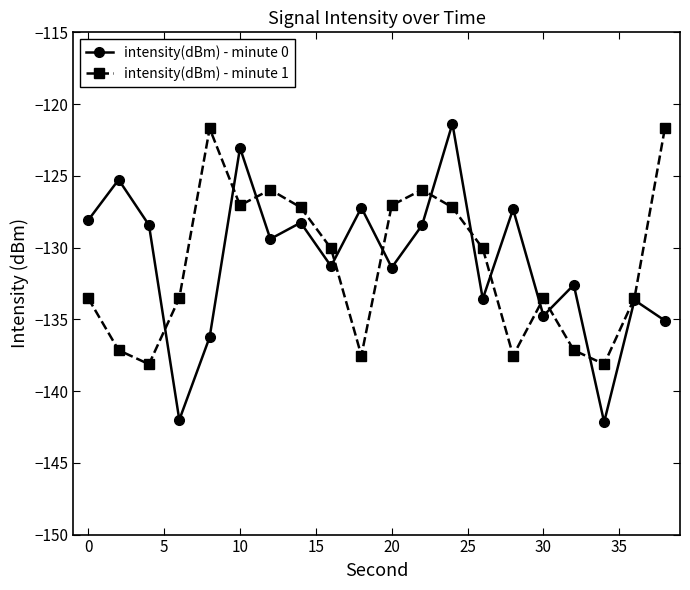

How many interior local valleys does the intensity(dBm) - minute 1 series have?

5